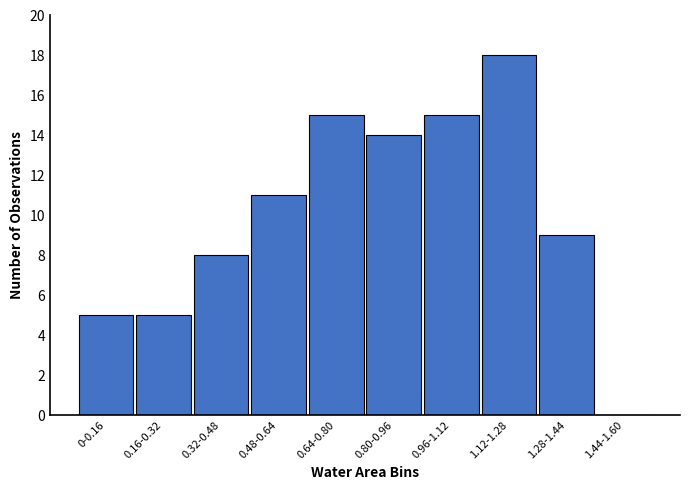

Reading right to left, list all the values displayed in this chart.

1.44-1.60=0	1.28-1.44=9	1.12-1.28=18	0.96-1.12=15	0.80-0.96=14	0.64-0.80=15	0.48-0.64=11	0.32-0.48=8	0.16-0.32=5	0-0.16=5